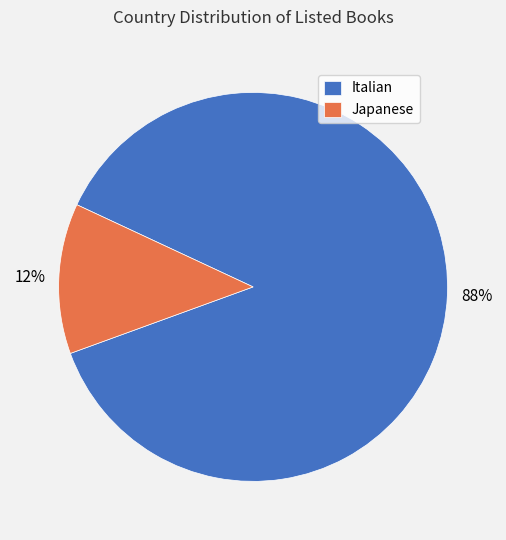

Between Italian and Japanese, which is larger?

Italian